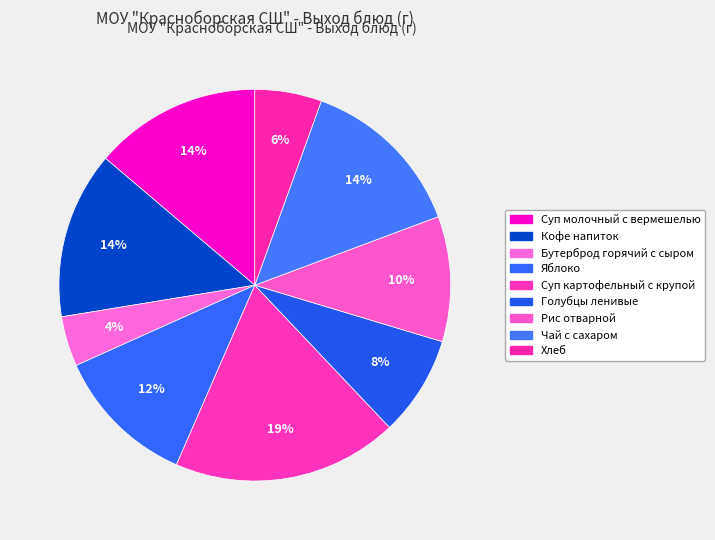

What is the smallest slice in the pie chart?

Бутерброд горячий с сыром